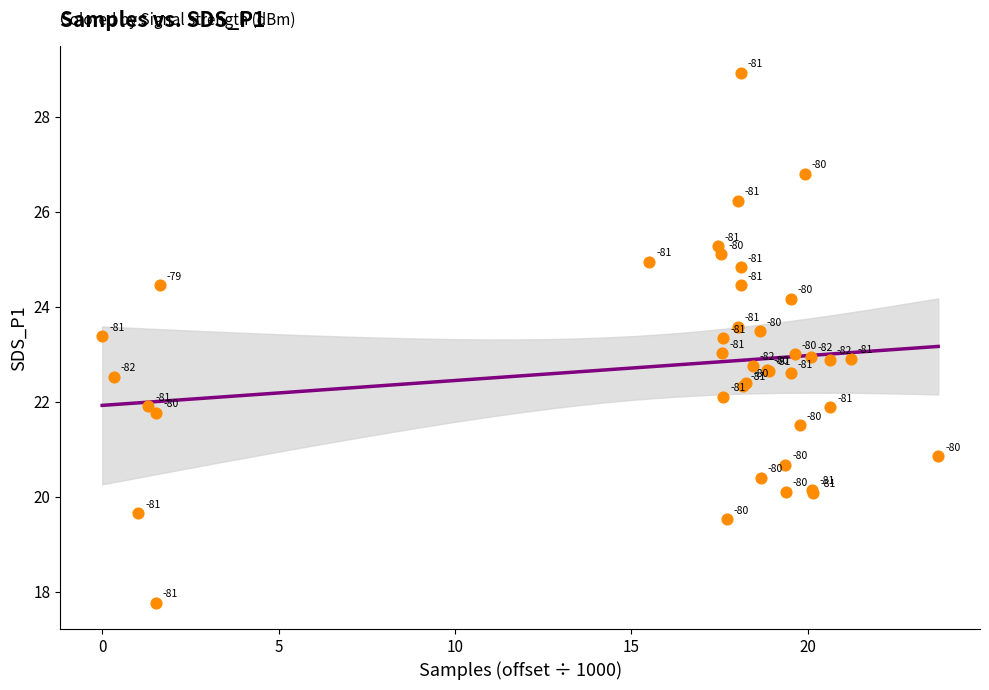

What Y value in the scatter plot is closest to 23?

23.0